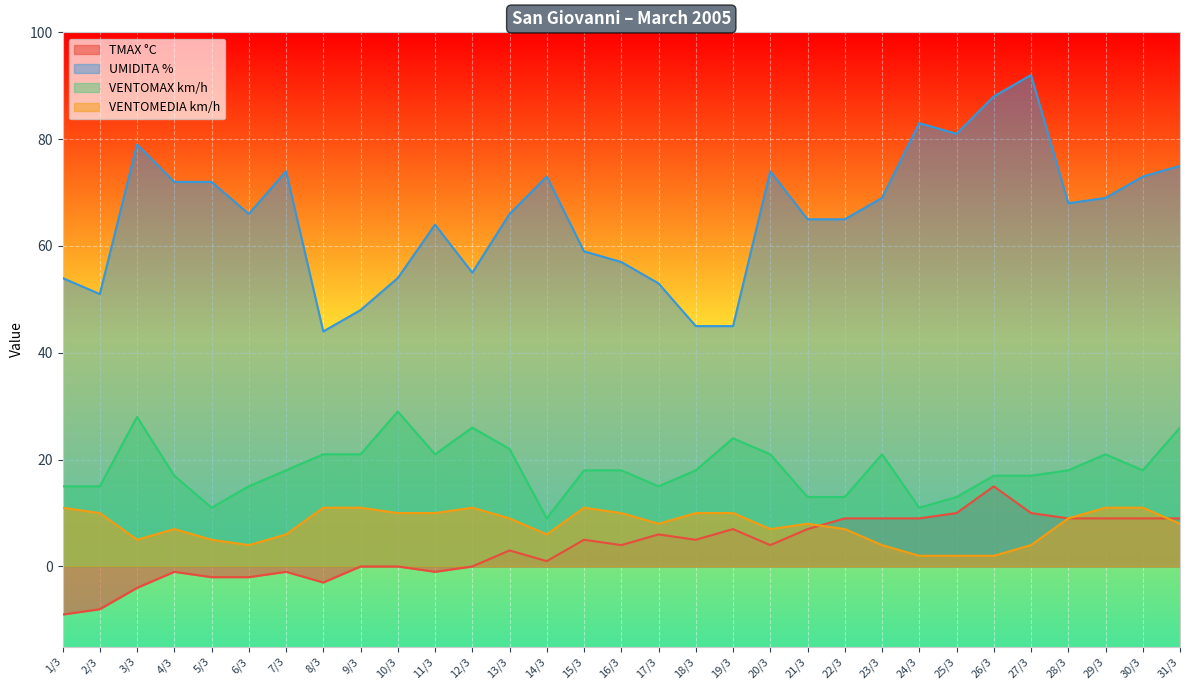

Which has a higher value, 1/3 or 11/3?

11/3